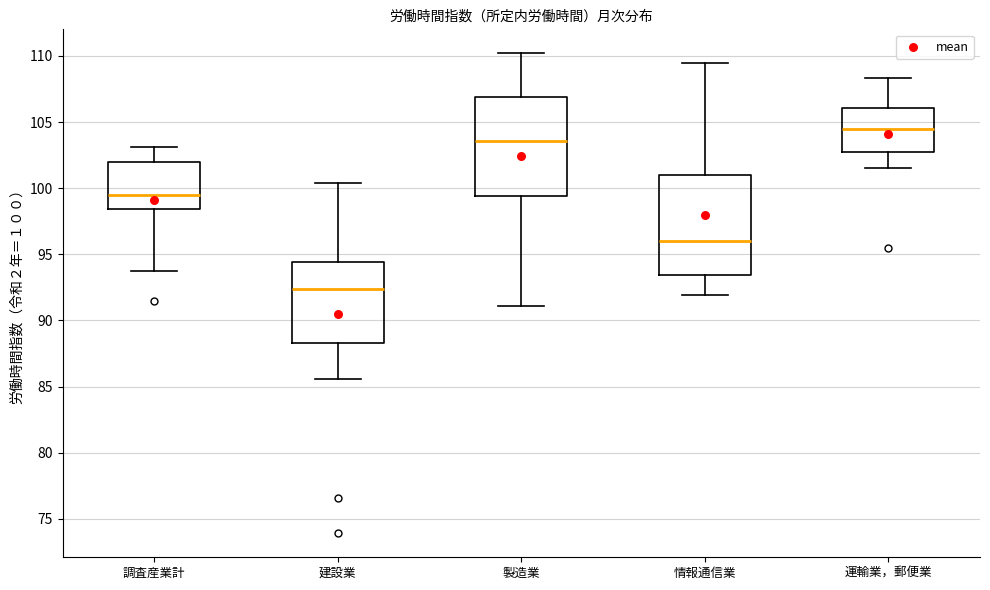

Which box has the lowest median line?

建設業